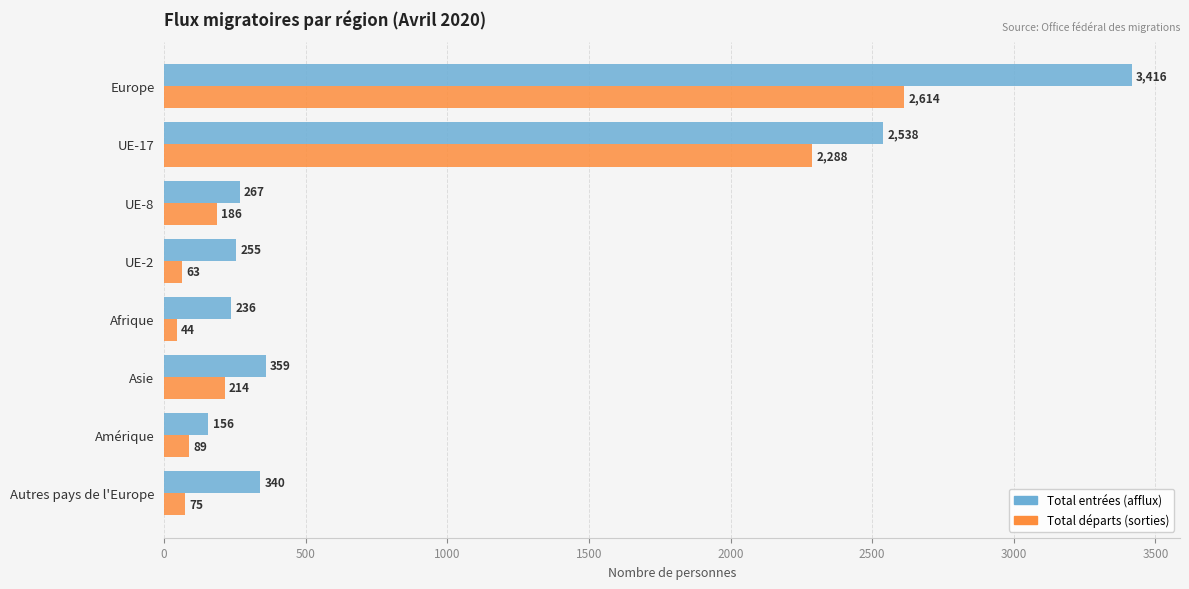

What is the sum of all Total entrées (afflux) values?

7567